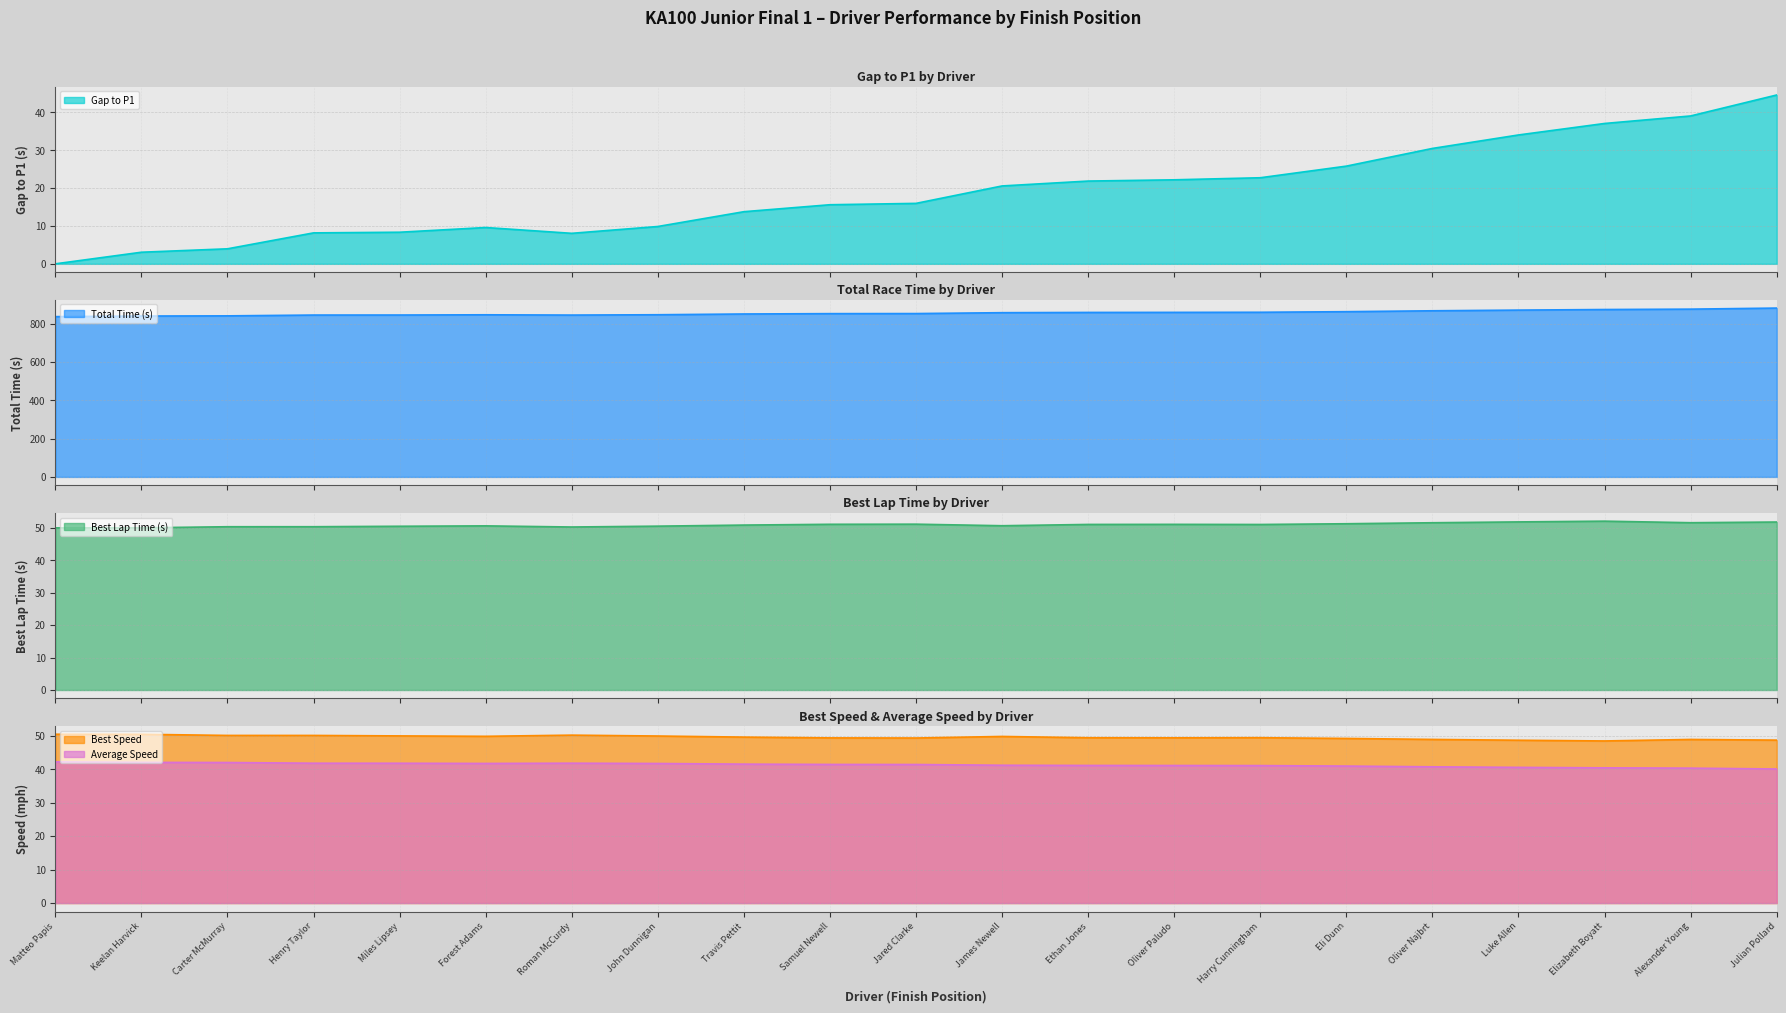

At Jared Clarke, list the series in order from smallest to largest.

Gap to P1, Average Speed, Best Speed, Best Lap Time (s), Total Time (s)